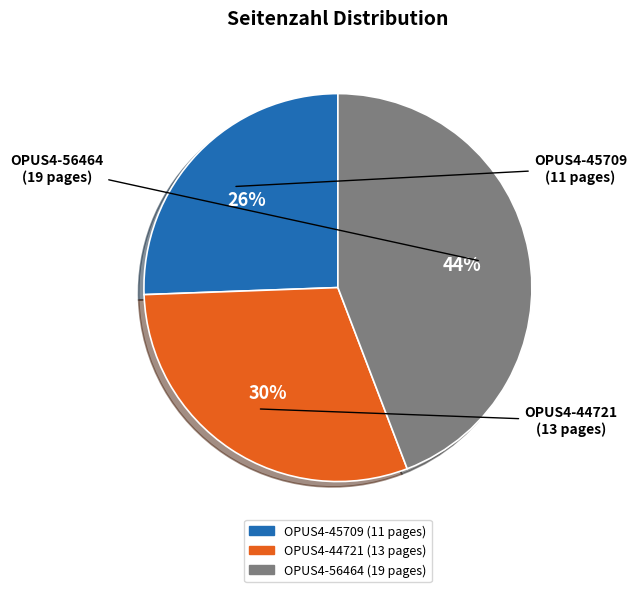

Do OPUS4-45709 and OPUS4-44721 together represent more than half of the pie?

Yes